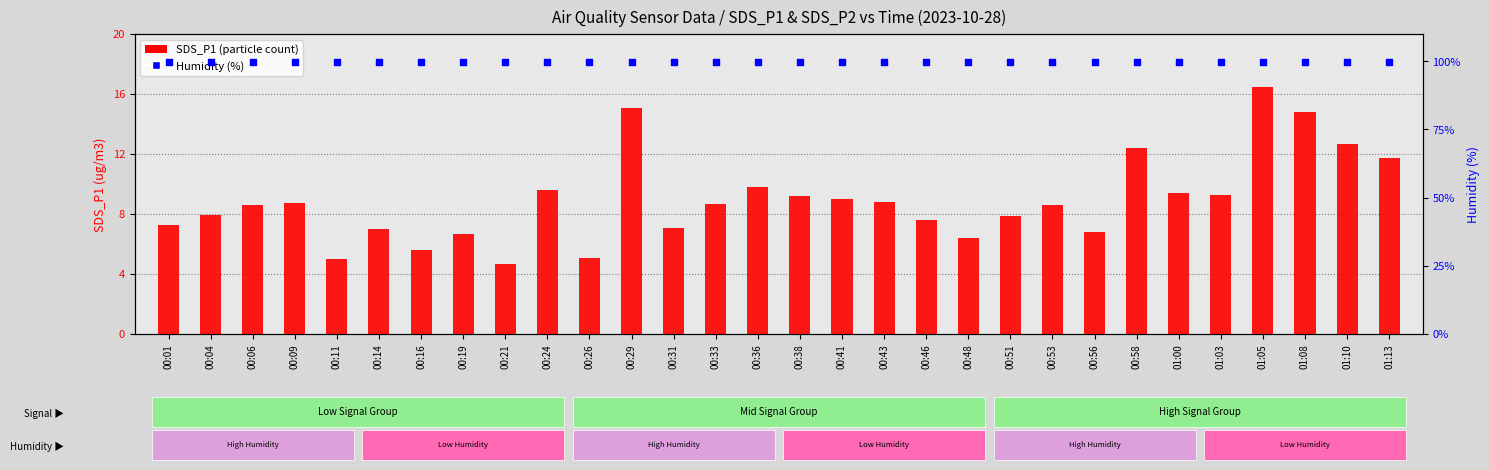

Which series contains the highest Y value?

Humidity (%)